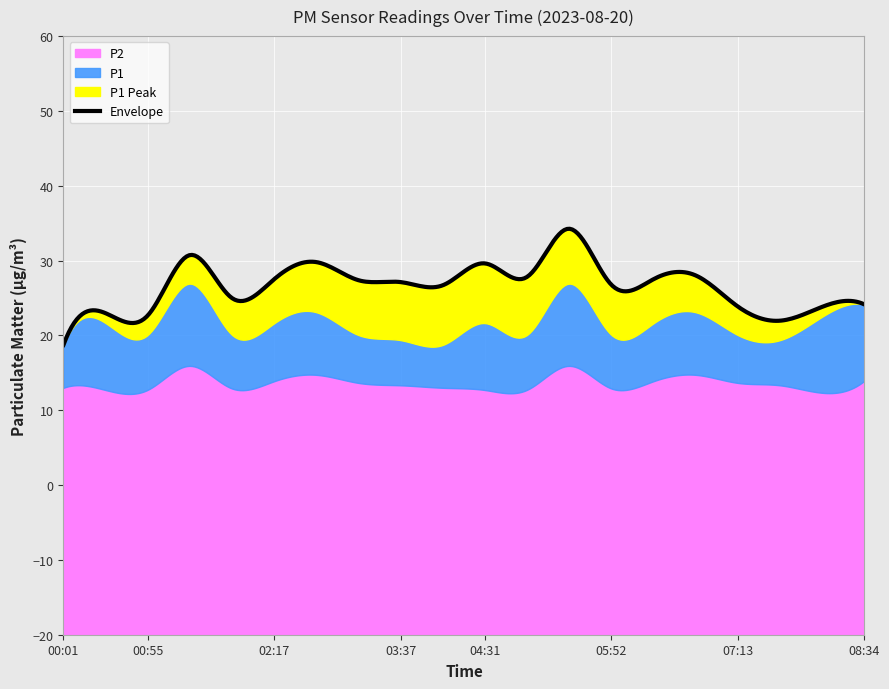

Reading left to right, list all the values displayed in this chart.

P1: 00:01=18.7	00:28=21.6	00:55=20.1	01:22=26.9	01:50=20.1	02:17=21.6	02:44=23.1	03:10=20.1	03:37=19.4	04:04=18.7	04:31=21.6	04:58=20.1	05:25=26.9	05:52=20.1	06:19=21.6	06:46=23.1	07:13=20.1	07:40=19.4	08:07=22.5	08:34=24.1
P2: 00:01=13.0	00:28=12.7	00:55=12.7	01:22=15.9	01:50=12.9	02:17=13.9	02:44=14.7	03:10=13.7	03:37=13.3	04:04=13.0	04:31=12.7	04:58=12.7	05:25=15.9	05:52=12.9	06:19=13.9	06:46=14.7	07:13=13.7	07:40=13.3	08:07=12.3	08:34=13.9